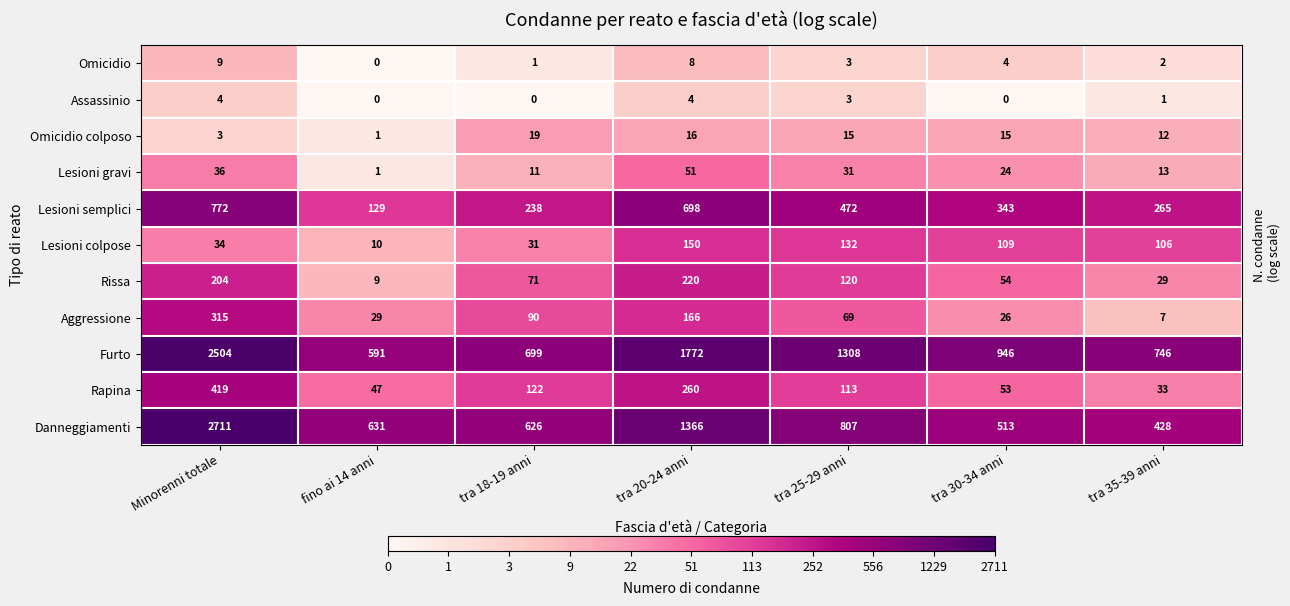

Which series has the largest total across all categories?

Furto